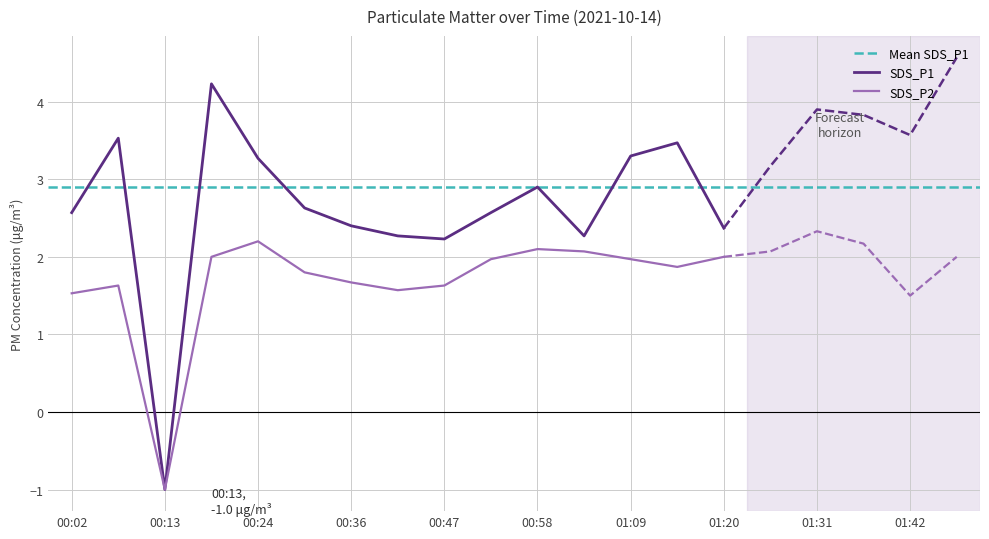

What is the total value across all series at 00:52?

4.5